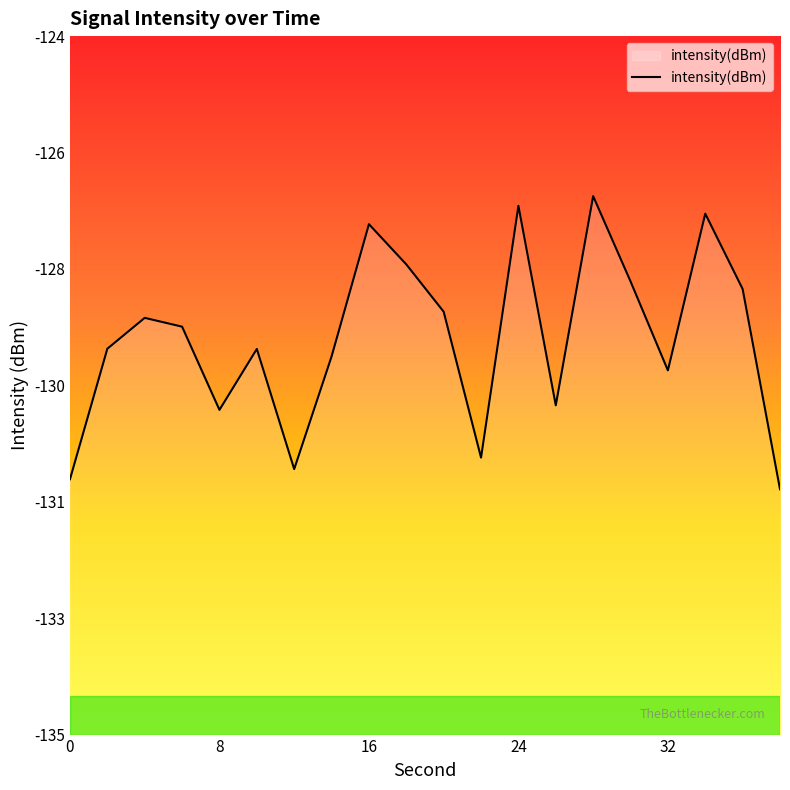

What is the difference between the maximum and minimum values?

4.6